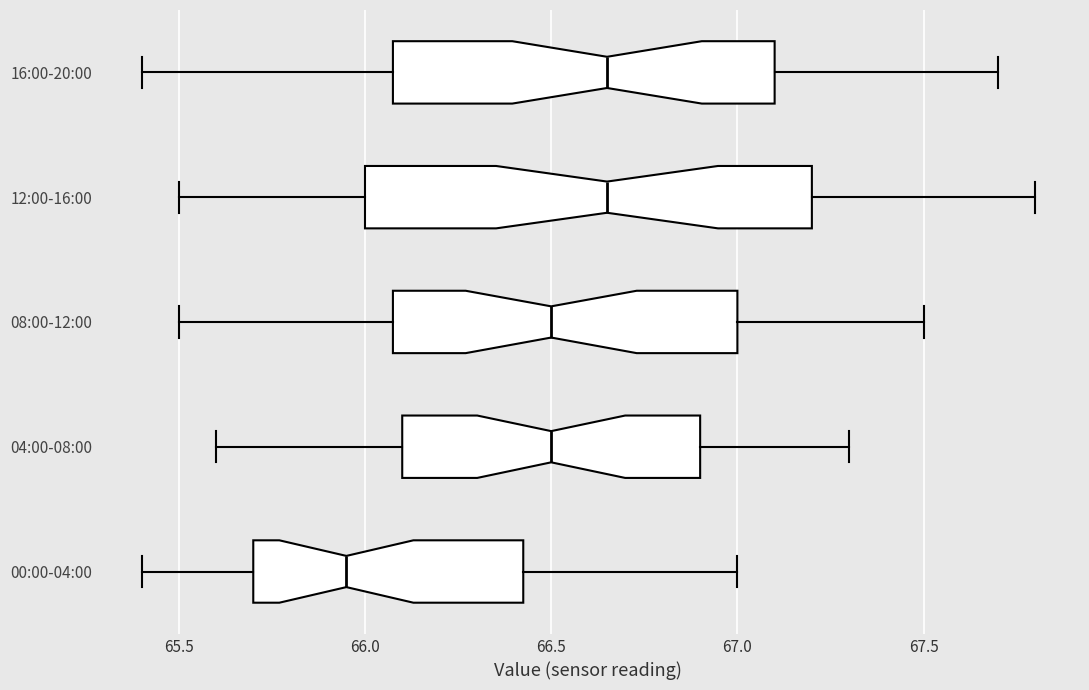

Comparing the boxes themselves (not the whiskers), which one is the widest?

12:00-16:00